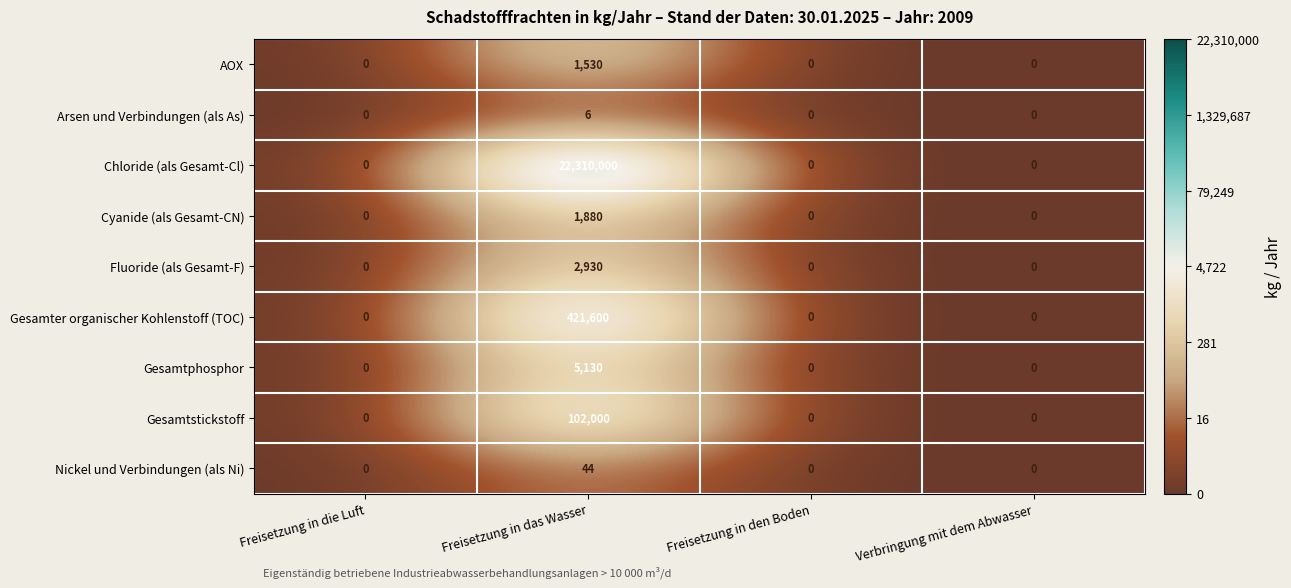

The value of Chloride (als Gesamt-Cl) at Freisetzung in die Luft is 0. True or false?

True